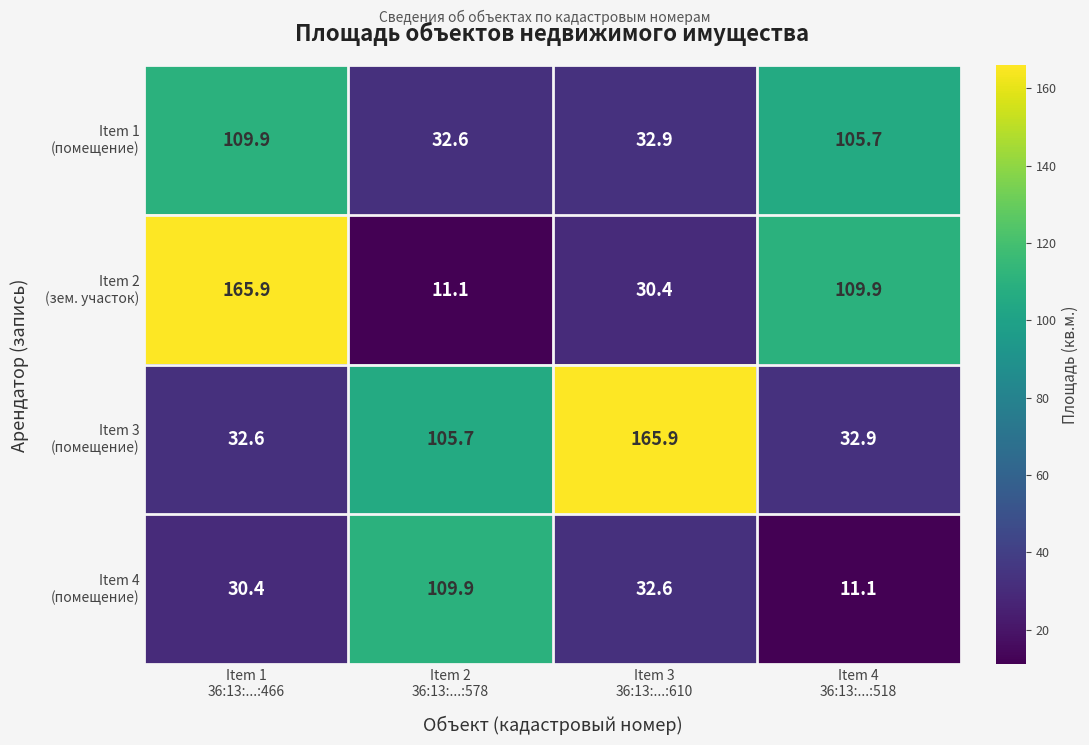

At how many categories does at least one series exceed 101?

4